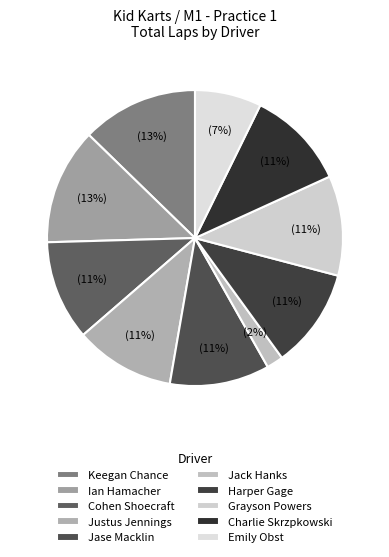

Is there any slice that represents more than half of the pie?

No